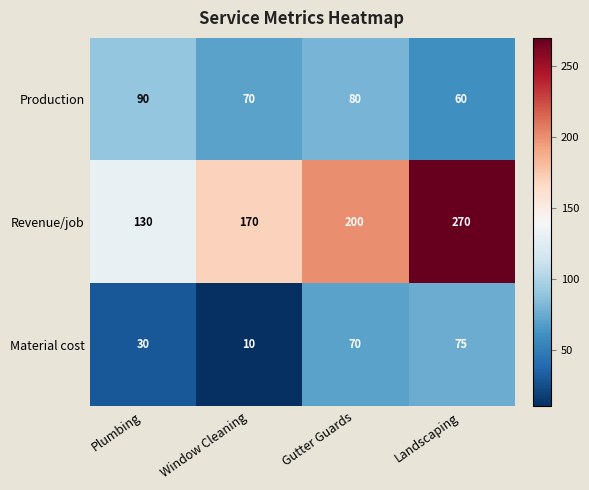

Reading right to left, what are all the values shown in this chart?

Production: 60	80	70	90
Revenue/job: 270	200	170	130
Material cost: 75	70	10	30